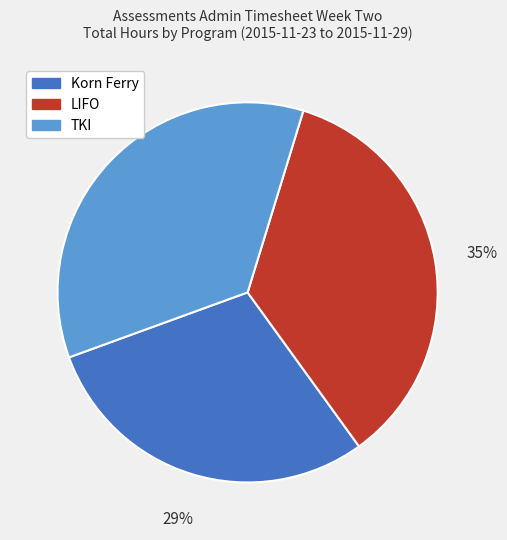

To the nearest percent, what portion does Korn Ferry represent?

29%